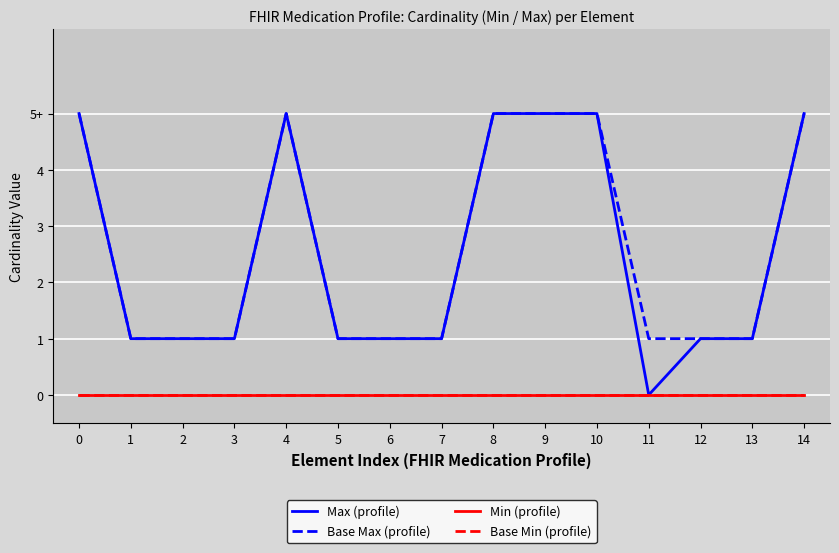

At which label is Max (profile) closest to 2?

1